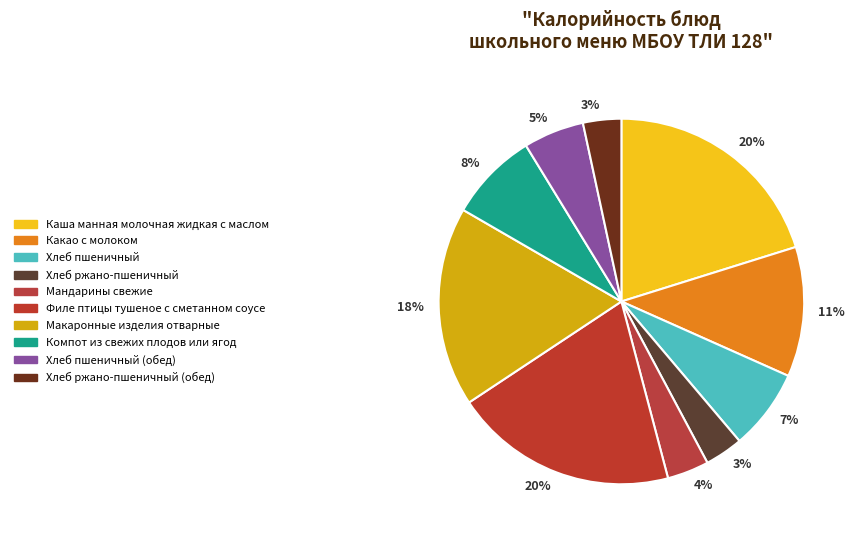

Is there any slice that represents more than half of the pie?

No